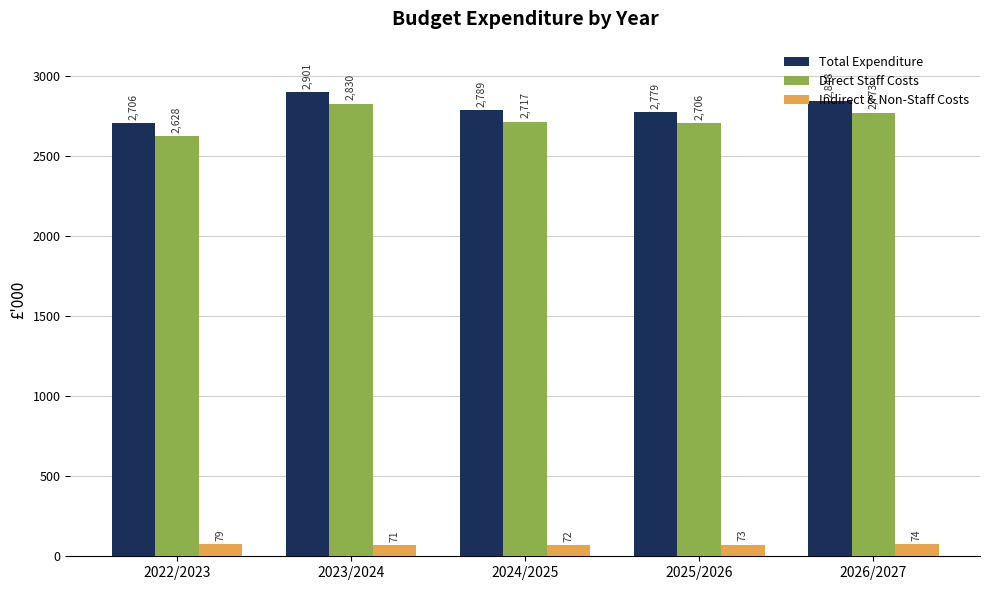

What is the value of the Indirect & Non-Staff Costs bar at the 1st from the left?

78.6